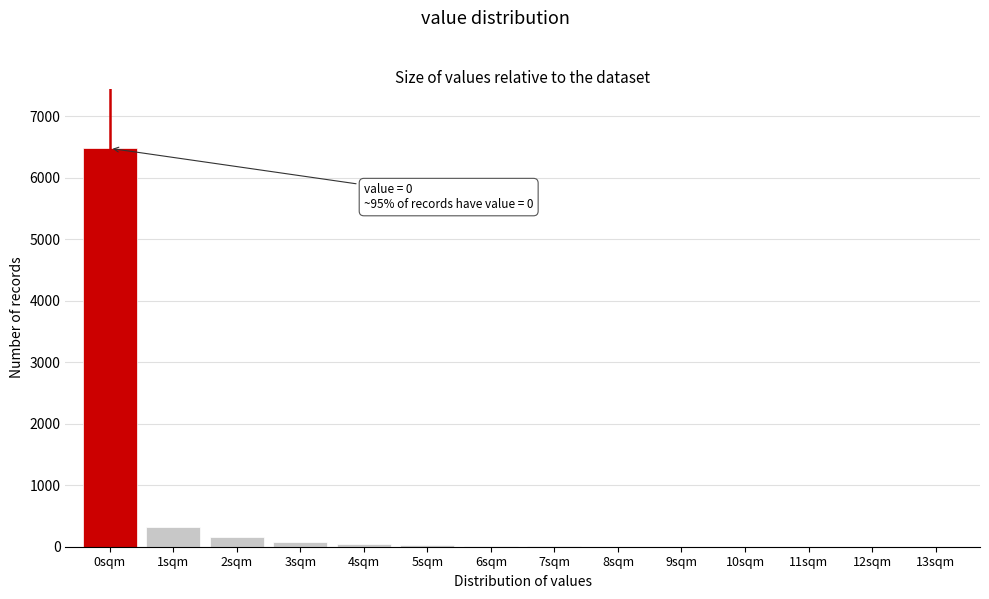

Where is the data nearest to the value 3240?

1sqm